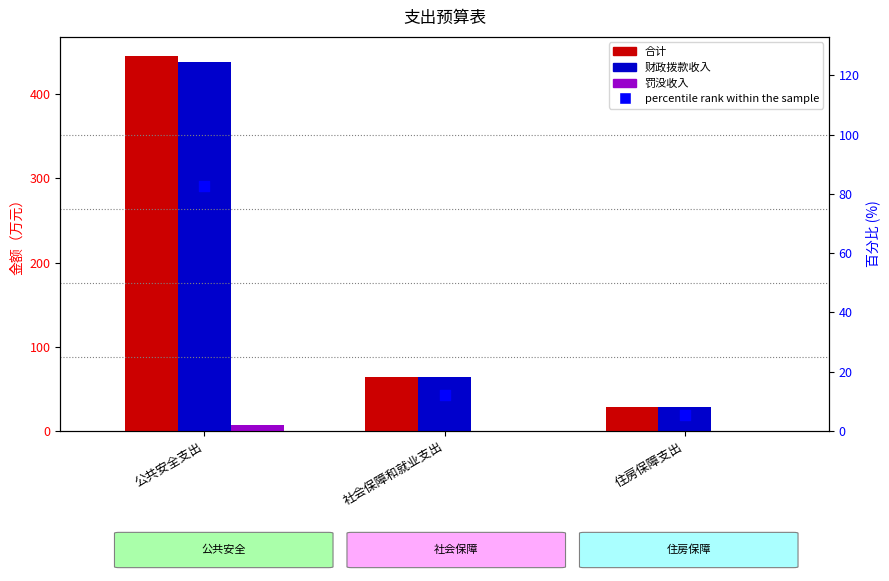

Which series reaches the maximum Y coordinate?

合计